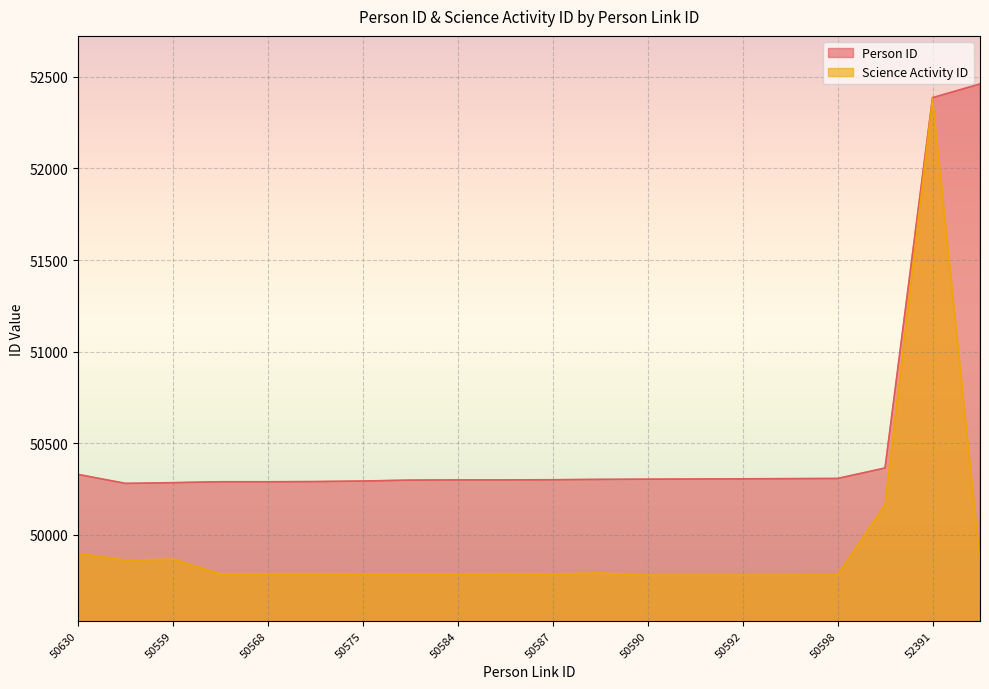

Reading right to left, transcribe all the data shown in this chart.

Person ID: 52466=52461	52391=52386	50668=50365	50598=50308	50595=50307	50592=50306	50591=50305	50590=50304	50589=50303	50587=50301	50586=50300	50584=50300	50583=50299	50575=50294	50571=50291	50568=50290	50566=50290	50559=50285	50555=50281	50630=50330
Science Activity ID: 52466=49862	52391=52381	50668=50164	50598=49781	50595=49780	50592=49780	50591=49780	50590=49780	50589=49792	50587=49786	50586=49788	50584=49786	50583=49786	50575=49786	50571=49788	50568=49788	50566=49786	50559=49867	50555=49862	50630=49899